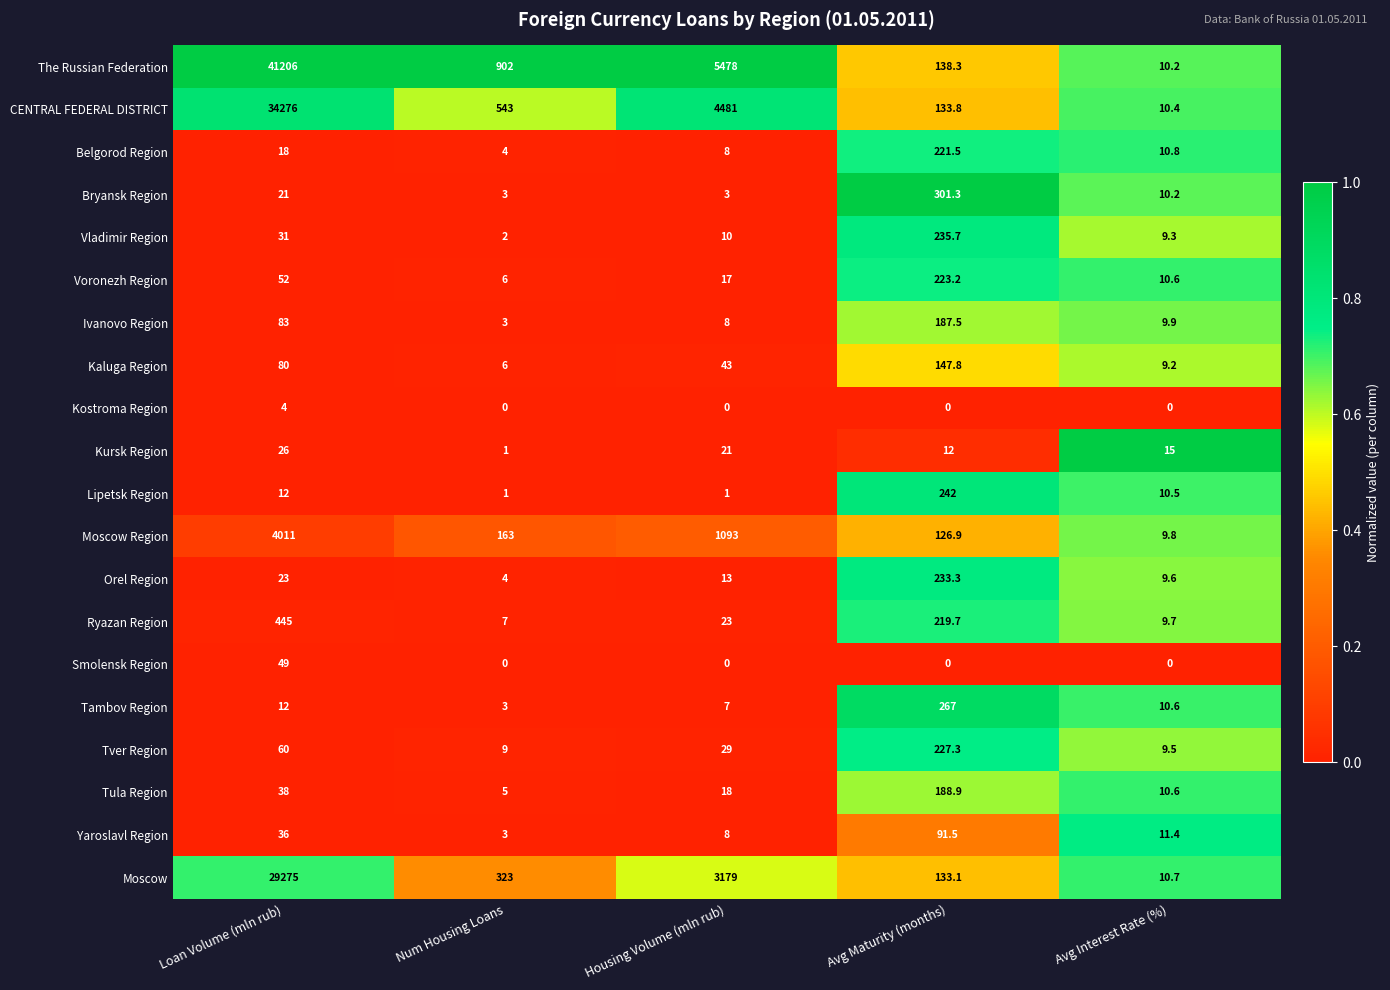

List the series in order of their peak value, lowest first.

Kostroma Region, Kursk Region, Smolensk Region, Yaroslavl Region, Kaluga Region, Ivanovo Region, Tula Region, Belgorod Region, Voronezh Region, Tver Region, Orel Region, Vladimir Region, Lipetsk Region, Tambov Region, Bryansk Region, Ryazan Region, Moscow Region, Moscow, CENTRAL FEDERAL DISTRICT, The Russian Federation